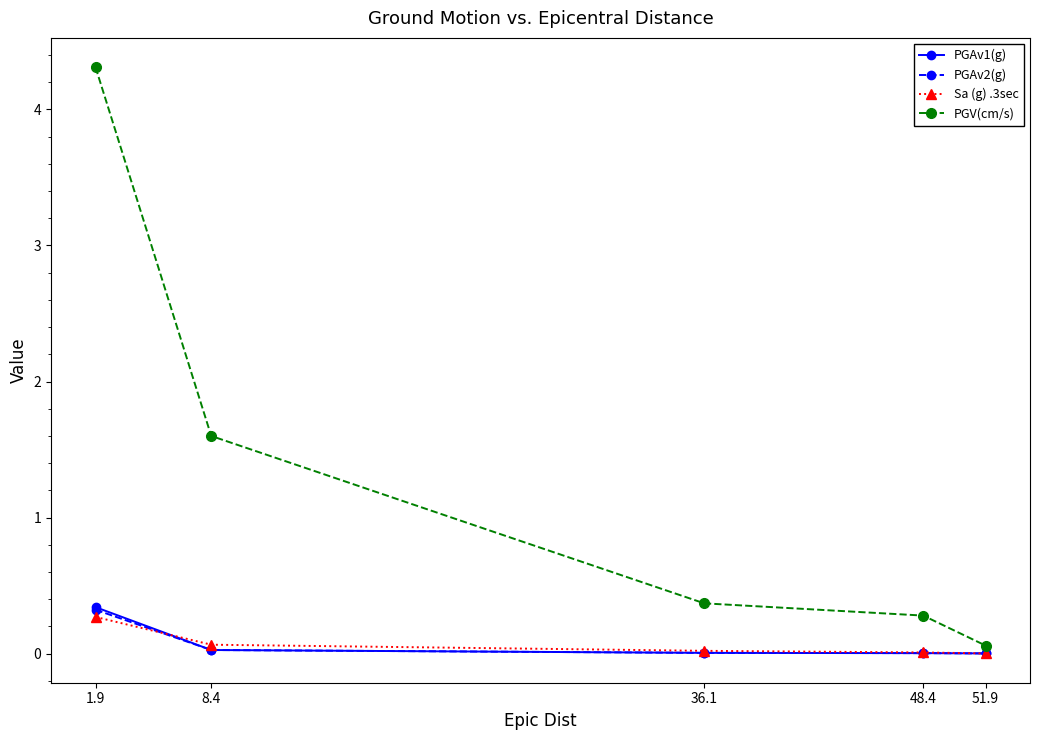

At how many categories does at least one series exceed 3?

1